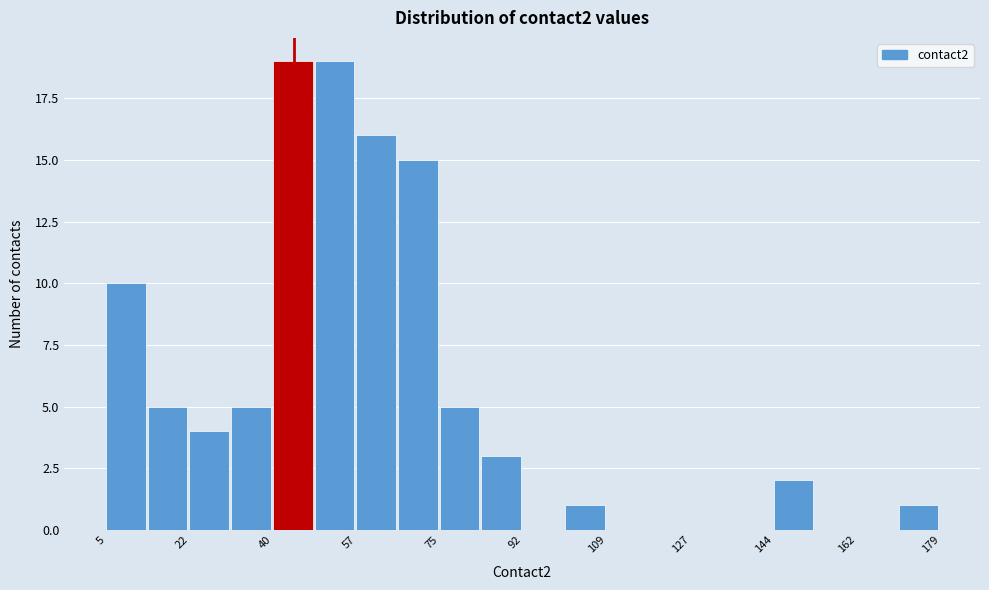

Reading left to right, transcribe this chart: for each bar, give the range it covers on the x-axis and its height. Neither the bar edges nor the heights are printed on the chart, so give them approximately, as read against the axes.

6 to 14: 10
14 to 22: 5
22 to 32: 4
32 to 40: 5
40 to 48: 19
48 to 58: 19
58 to 66: 16
66 to 74: 15
74 to 84: 5
84 to 92: 3
92 to 100: 0
100 to 110: 1
110 to 118: 0
118 to 126: 0
126 to 136: 0
136 to 144: 0
144 to 152: 2
152 to 162: 0
162 to 170: 0
170 to 180: 1